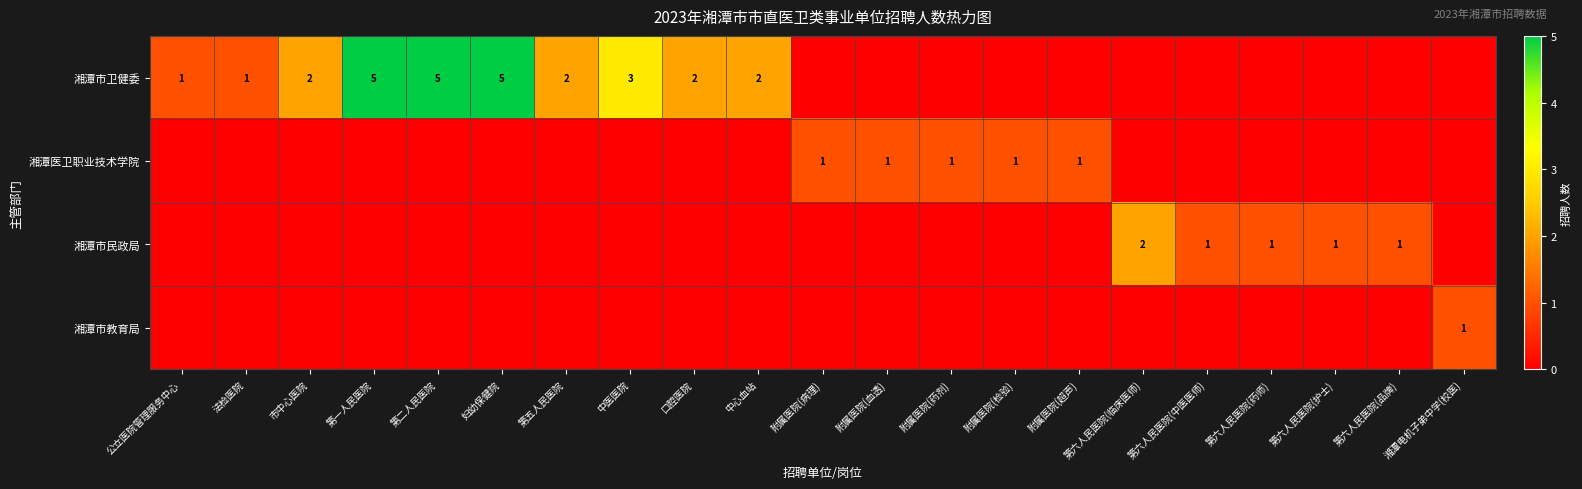

At which category is the sum across all series the highest?

第一人民医院